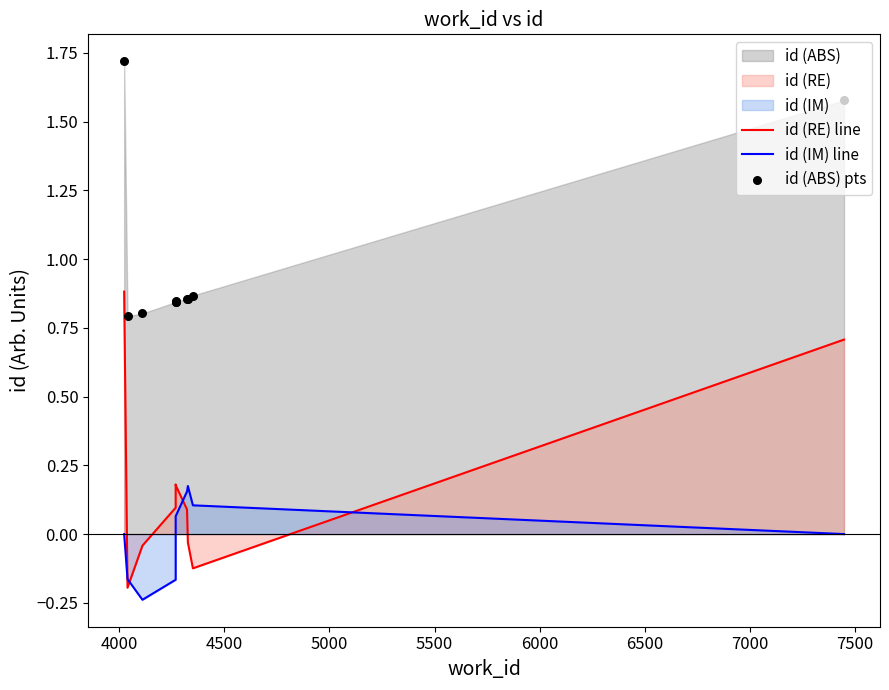

Which series reaches the minimum Y coordinate?

id (IM) line